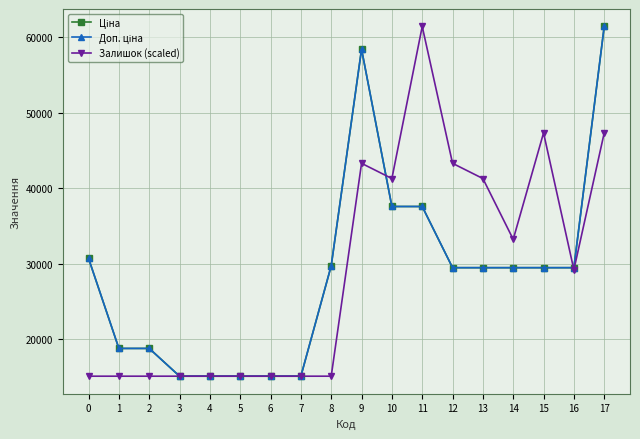

At which category does Залишок (scaled) reach its first local valley?

10